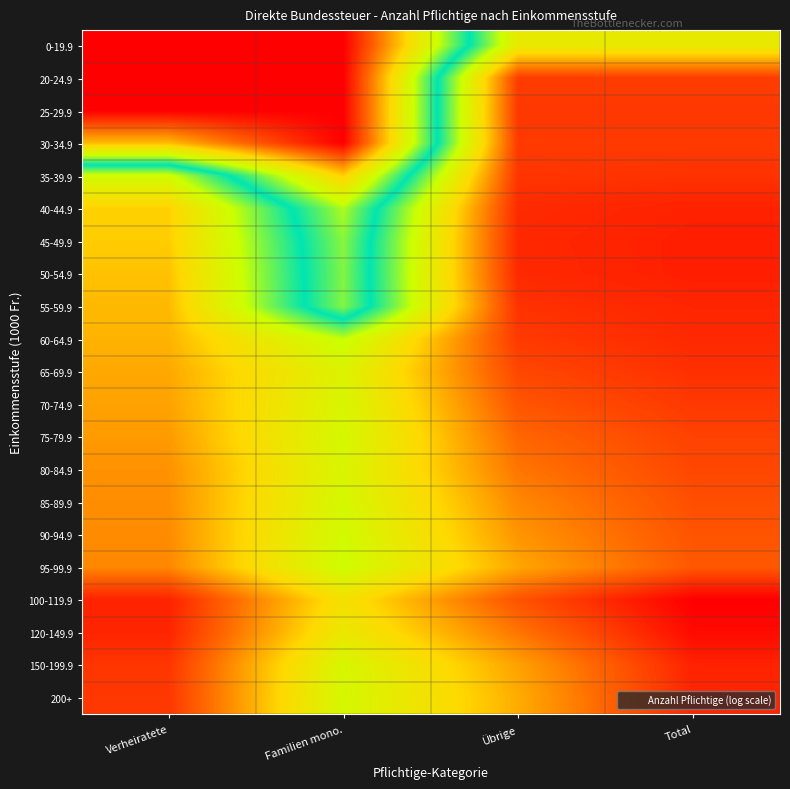

At Verheiratete, list the series in order from smallest to largest.

0-19.9, 20-24.9, 25-29.9, 30-34.9, 35-39.9, 40-44.9, 45-49.9, 50-54.9, 55-59.9, 60-64.9, 65-69.9, 70-74.9, 75-79.9, 80-84.9, 85-89.9, 90-94.9, 95-99.9, 200+, 150-199.9, 120-149.9, 100-119.9